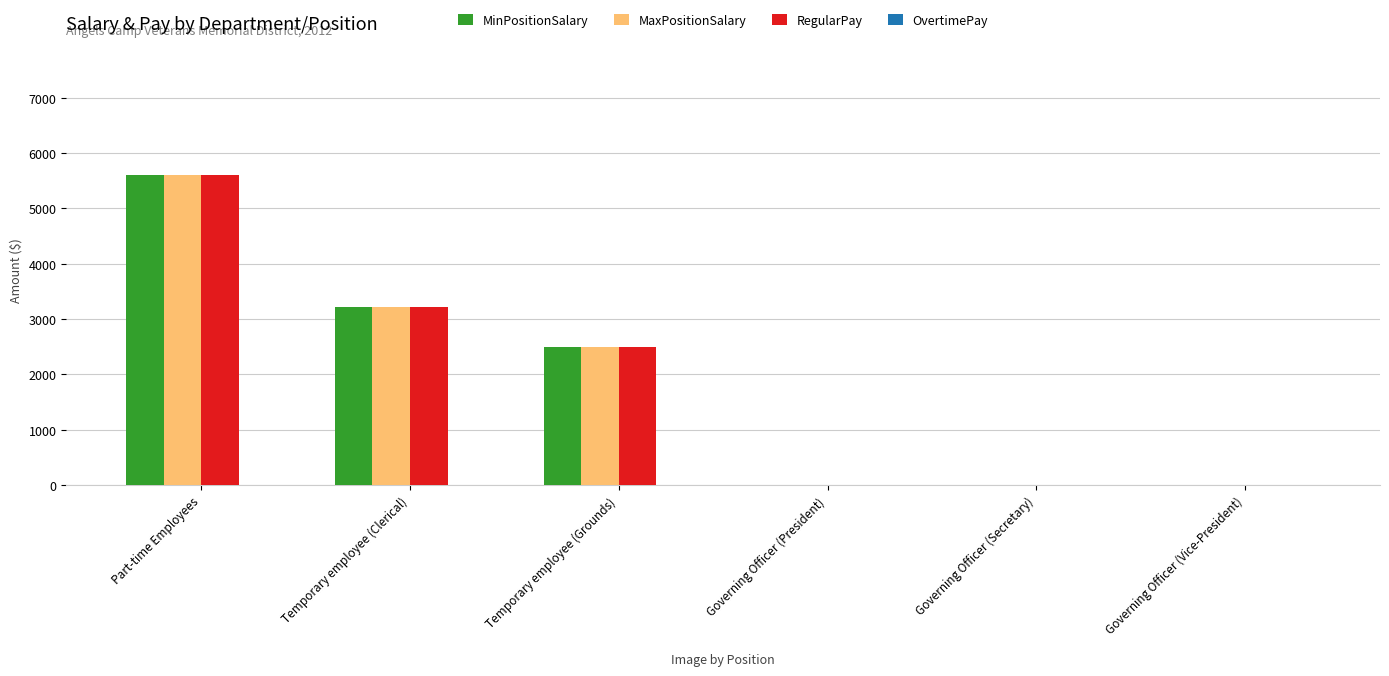

What is the average value of the MaxPositionSalary series?

1883